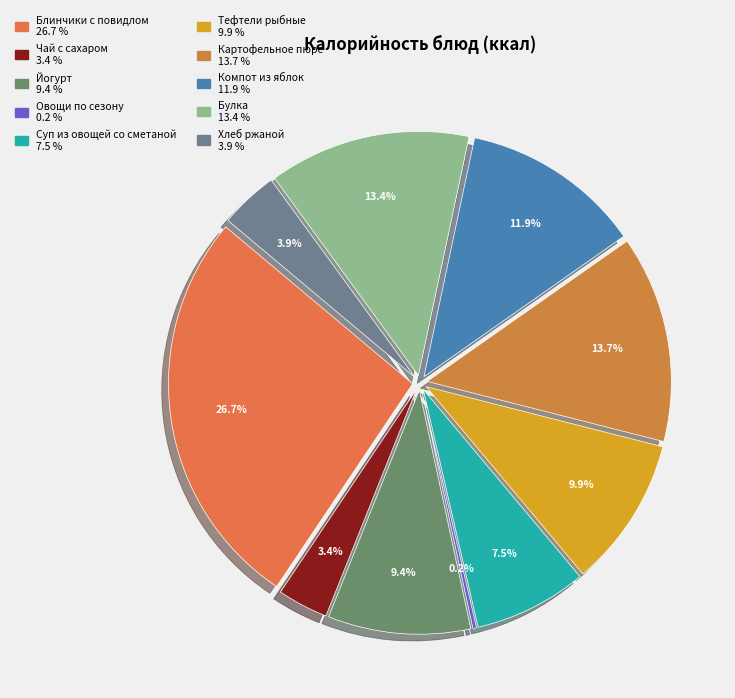

Does any single category account for the majority?

No